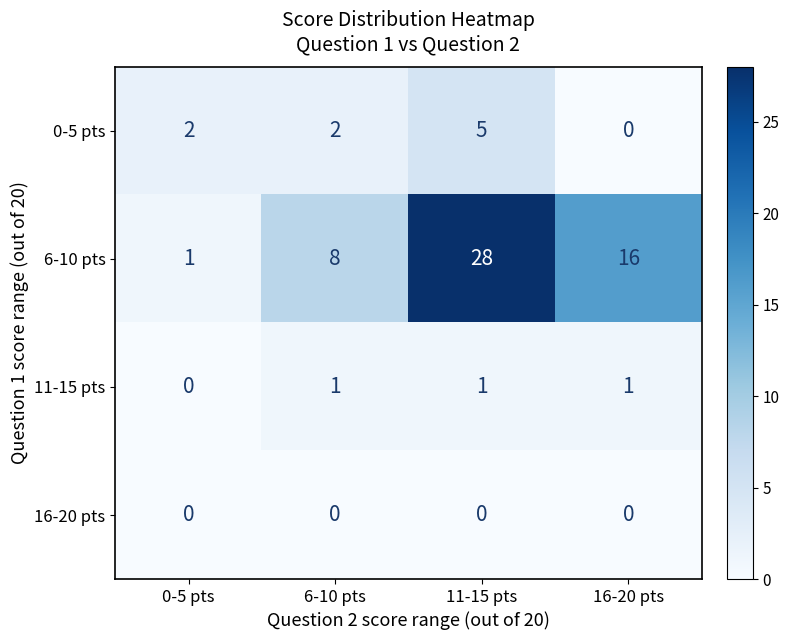

Reading right to left, what are all the values shown in this chart?

0-5 pts: 16-20 pts=0	11-15 pts=5	6-10 pts=2	0-5 pts=2
6-10 pts: 16-20 pts=16	11-15 pts=28	6-10 pts=8	0-5 pts=1
11-15 pts: 16-20 pts=1	11-15 pts=1	6-10 pts=1	0-5 pts=0
16-20 pts: 16-20 pts=0	11-15 pts=0	6-10 pts=0	0-5 pts=0